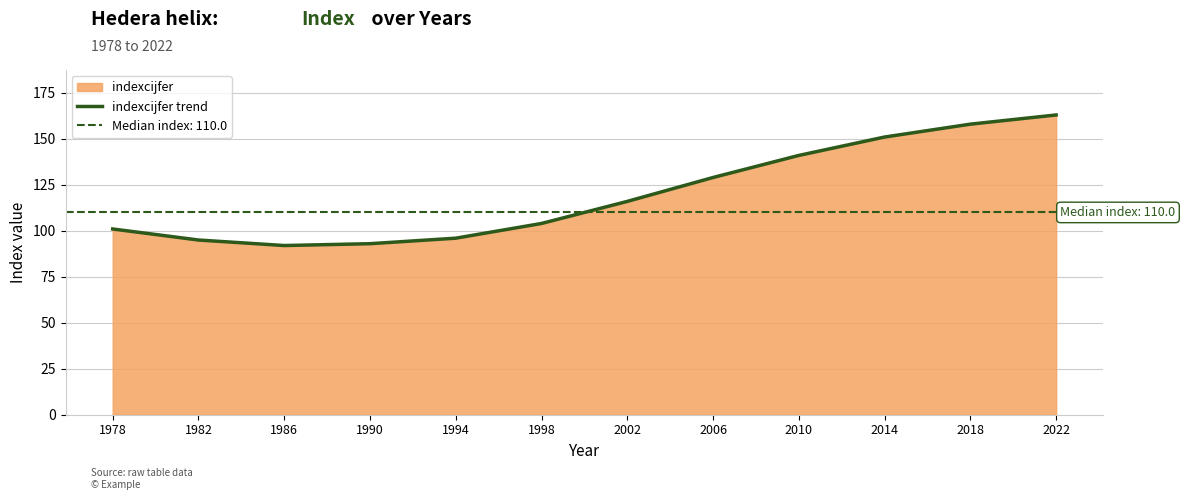

How many interior local valleys (lower than both neighbors) does the data have?

1